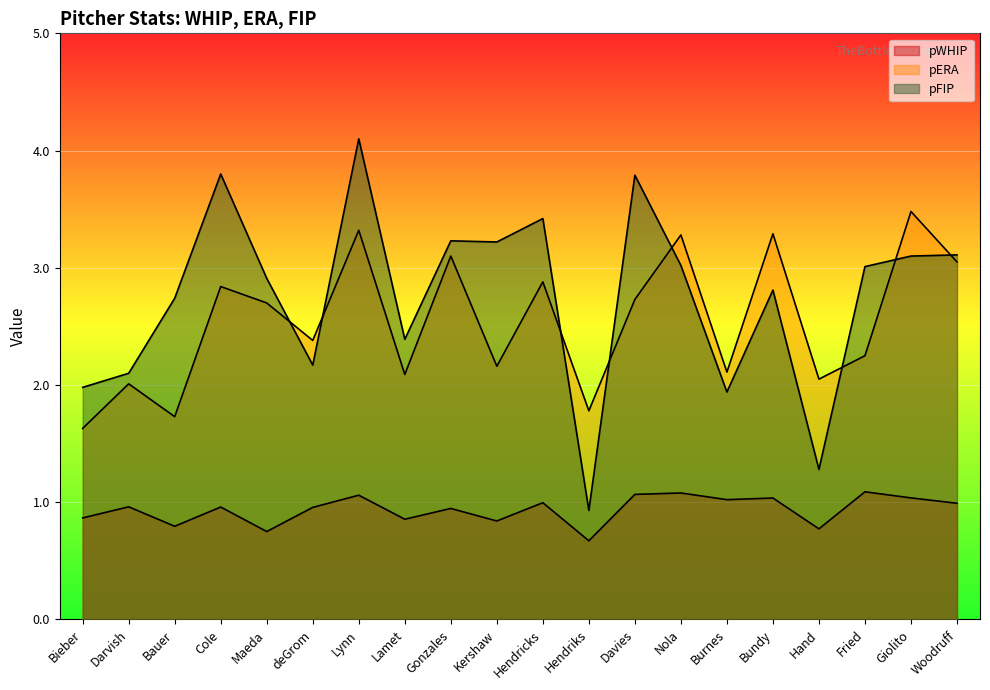

At how many categories does at least one series exceed 1?

20